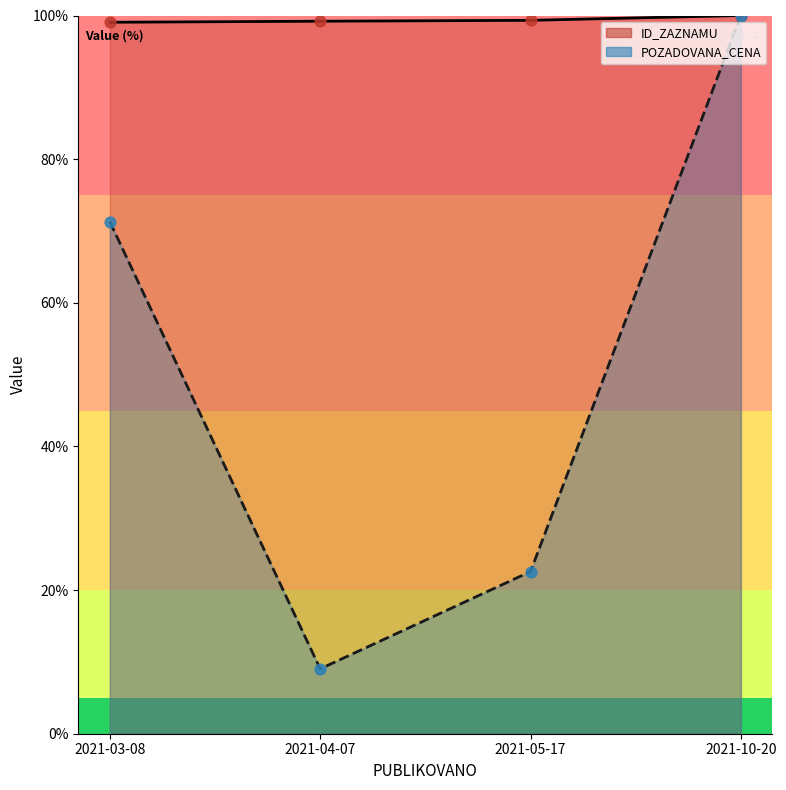

At which category is the sum across all series the highest?

2021-10-20